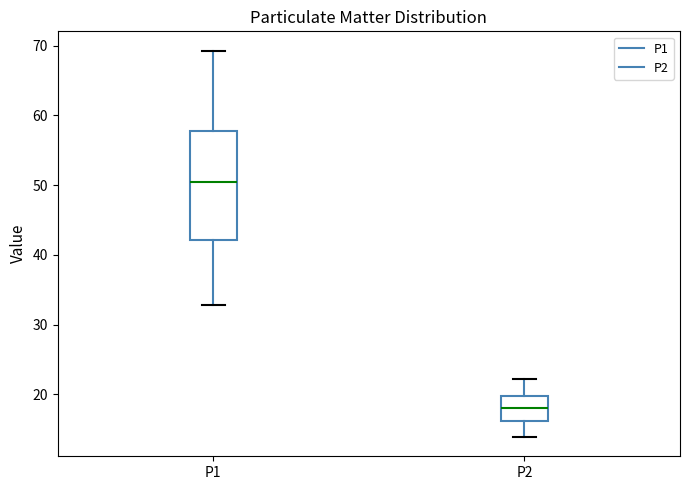

Where does the median line of the box for P2 sit on the y-axis? The values are not printed on the chart, so give them approximately, as read against the axis.

18